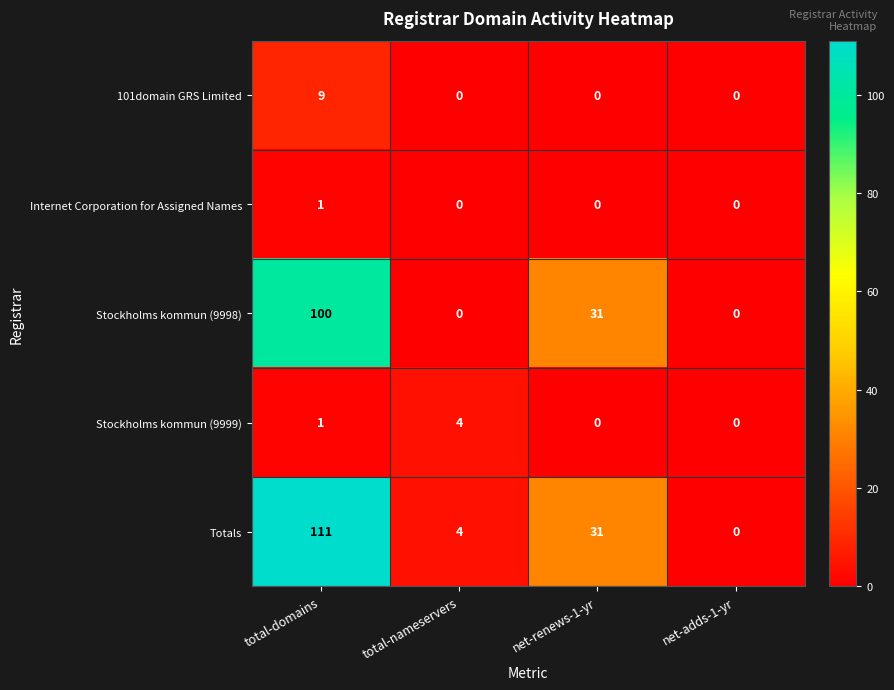

Reading left to right, what are all the values shown in this chart?

101domain GRS Limited: total-domains=9	total-nameservers=0	net-renews-1-yr=0	net-adds-1-yr=0
Internet Corporation for Assigned Names: total-domains=1	total-nameservers=0	net-renews-1-yr=0	net-adds-1-yr=0
Stockholms kommun (9998): total-domains=100	total-nameservers=0	net-renews-1-yr=31	net-adds-1-yr=0
Stockholms kommun (9999): total-domains=1	total-nameservers=4	net-renews-1-yr=0	net-adds-1-yr=0
Totals: total-domains=111	total-nameservers=4	net-renews-1-yr=31	net-adds-1-yr=0